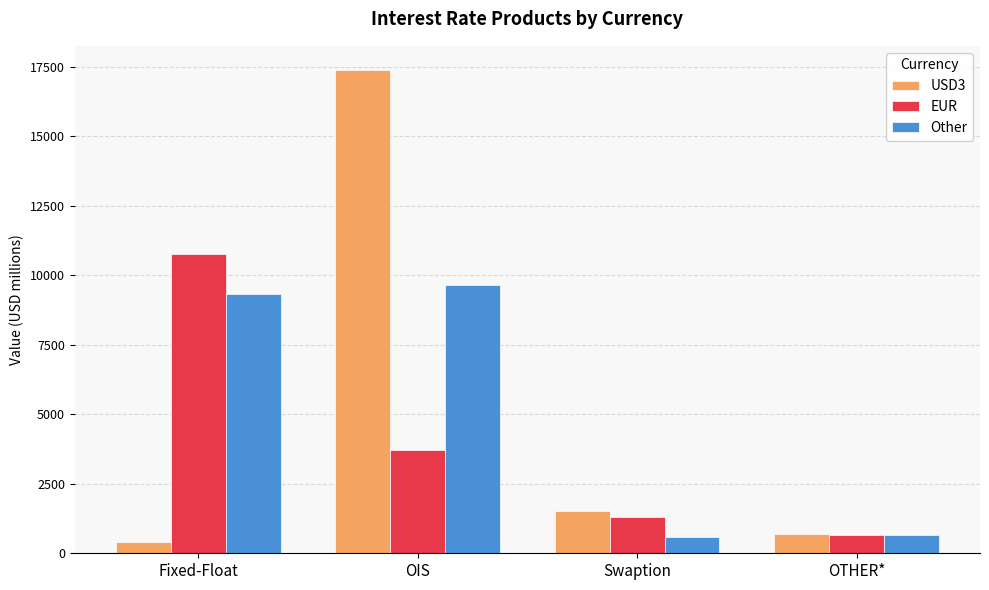

At which label does EUR reach its minimum?

OTHER*